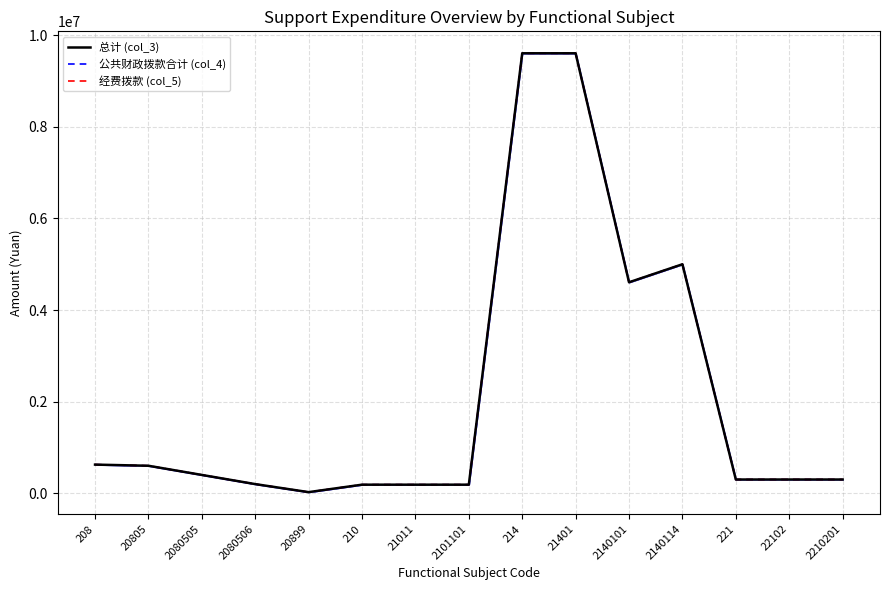

Which label corresponds to the largest value in the chart?

214